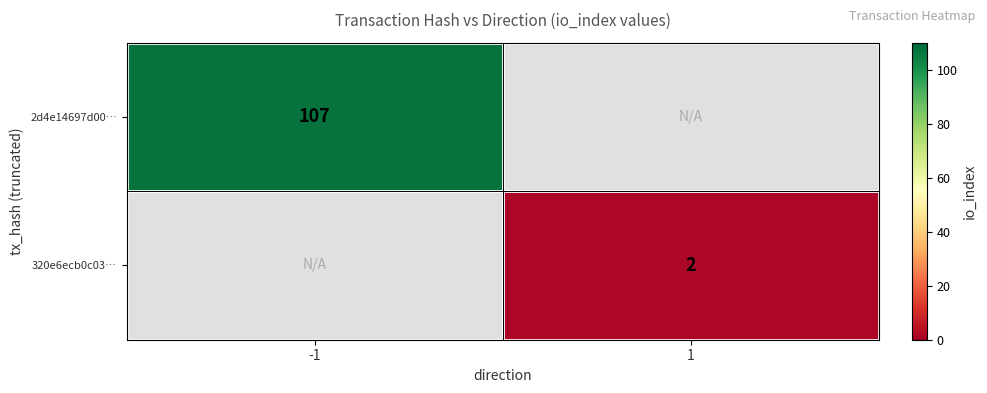

Is it true that 320e6ecb0c03… equals 2.9 at 1?

False